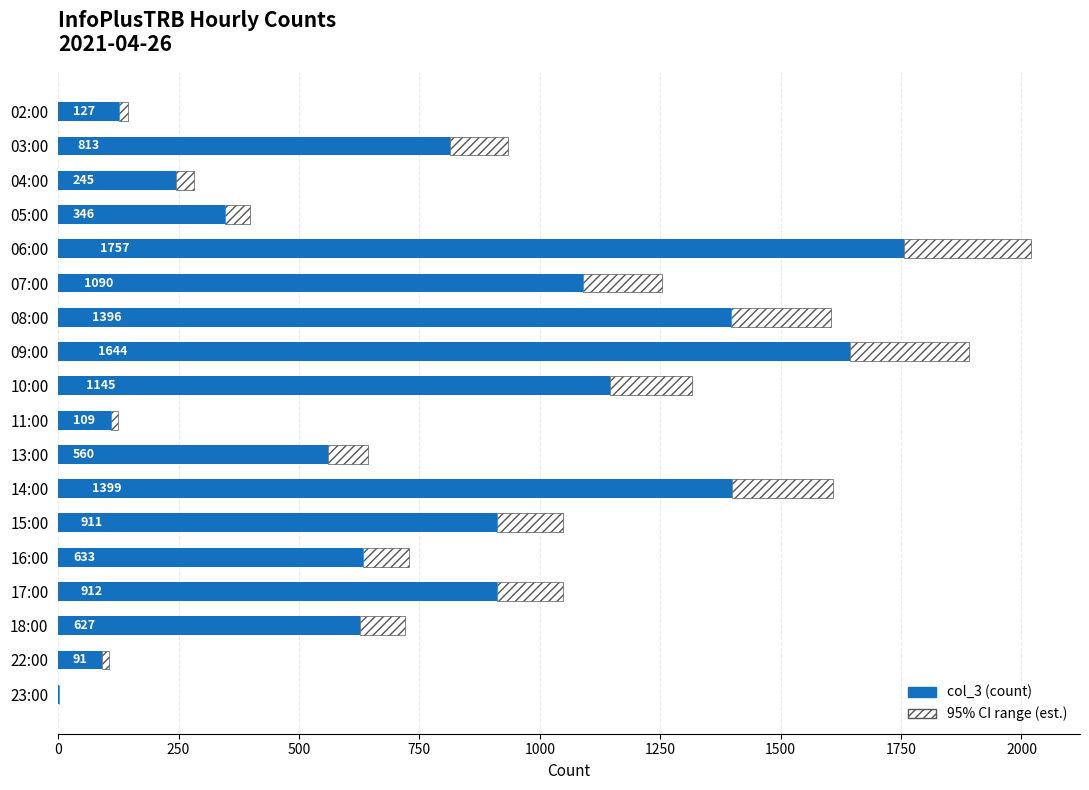

What is the sum of all values?

13807